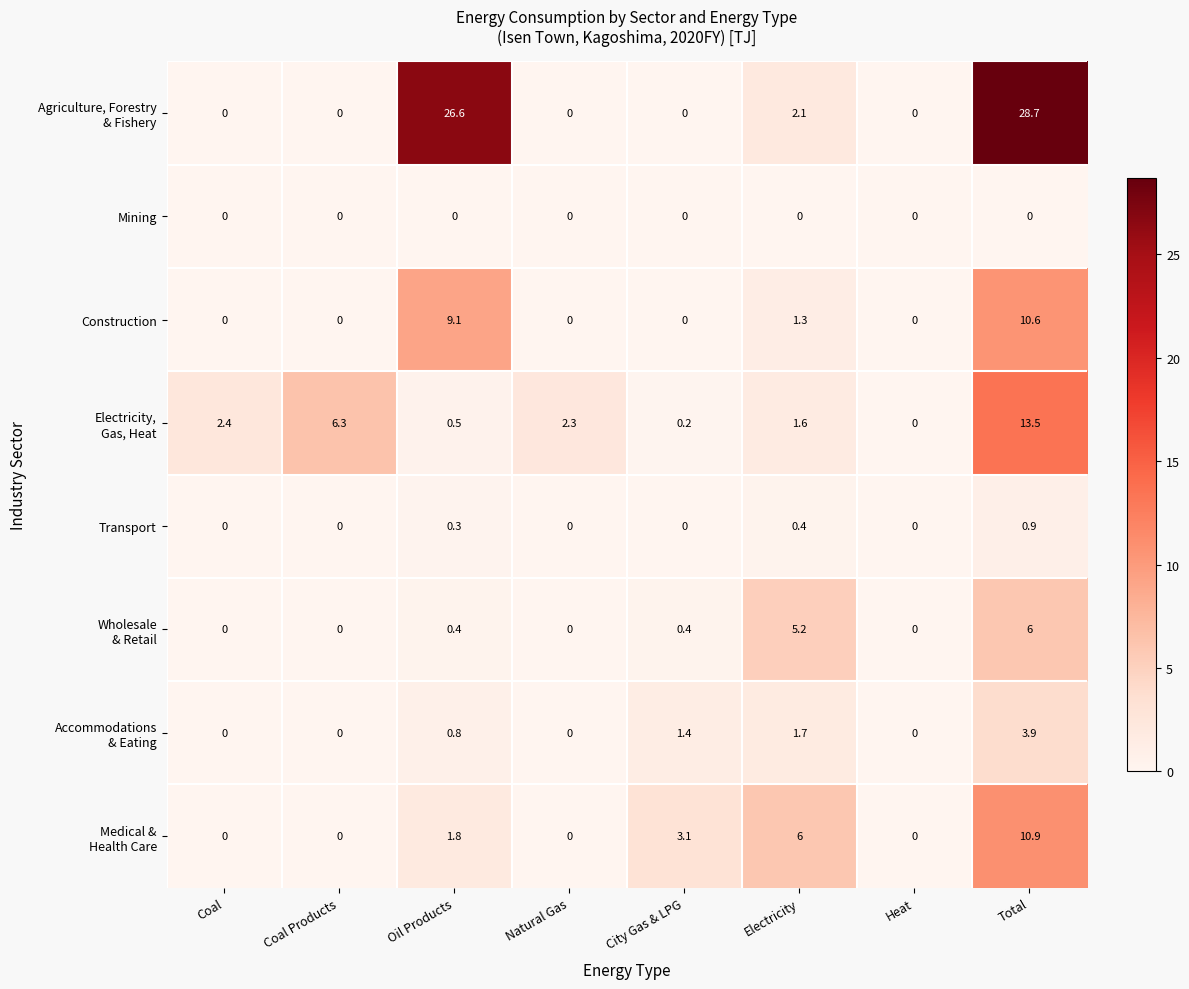

The Transport series shows 0.5 at Natural Gas. True or false?

False